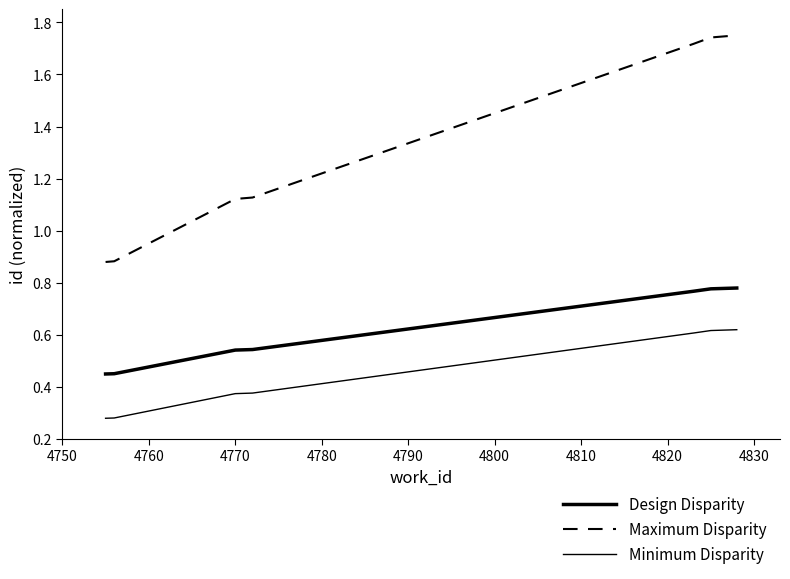

How many lines are shown in the chart?

3